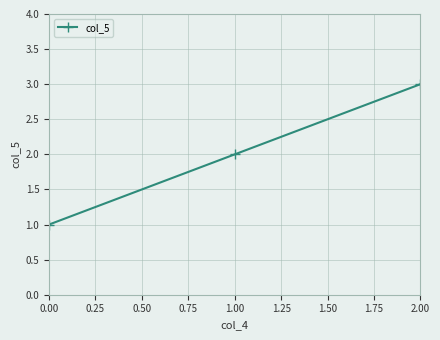

What is the change in value from 0.00 to 1.00?

+1